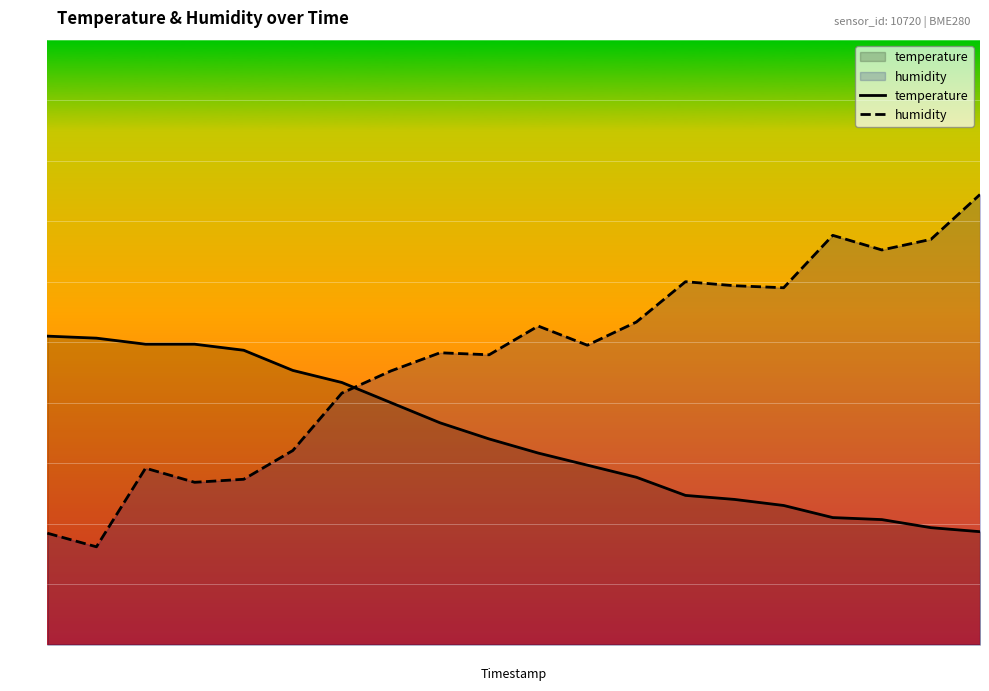

The value of temperature at 11 is 29.7. True or false?

True